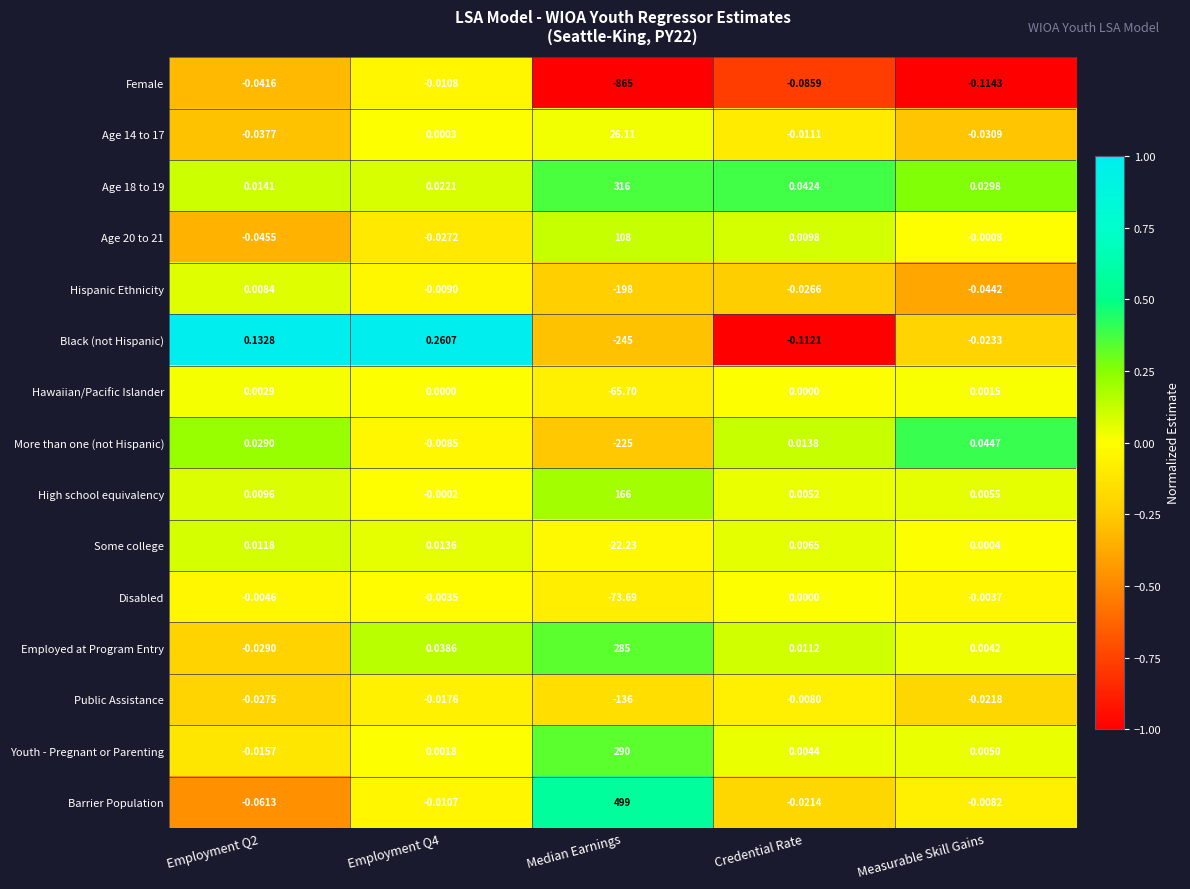

Which series has the largest total across all categories?

Barrier Population